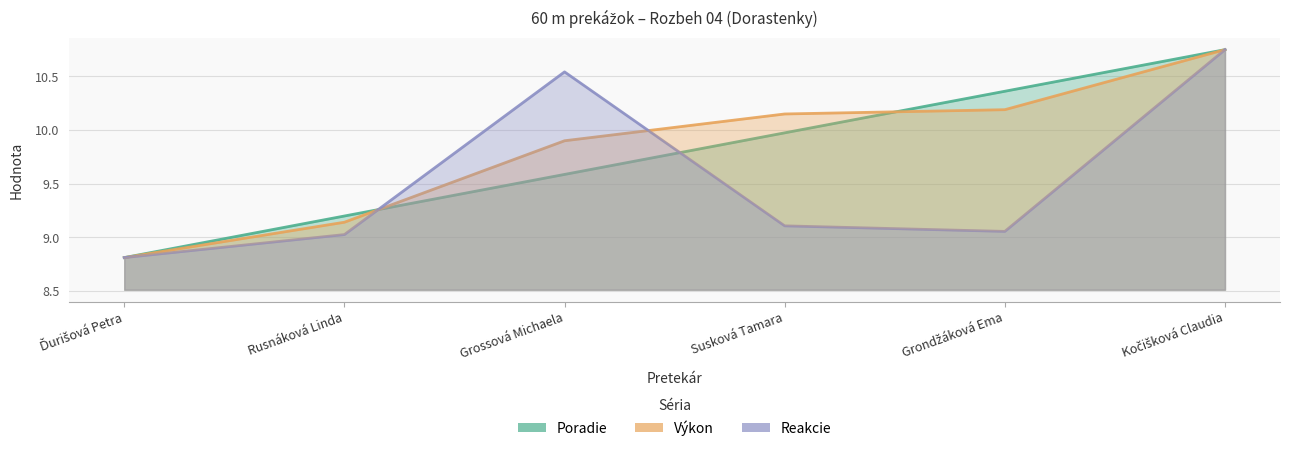

Where is the first local maximum for Reakcie?

Grossová Michaela